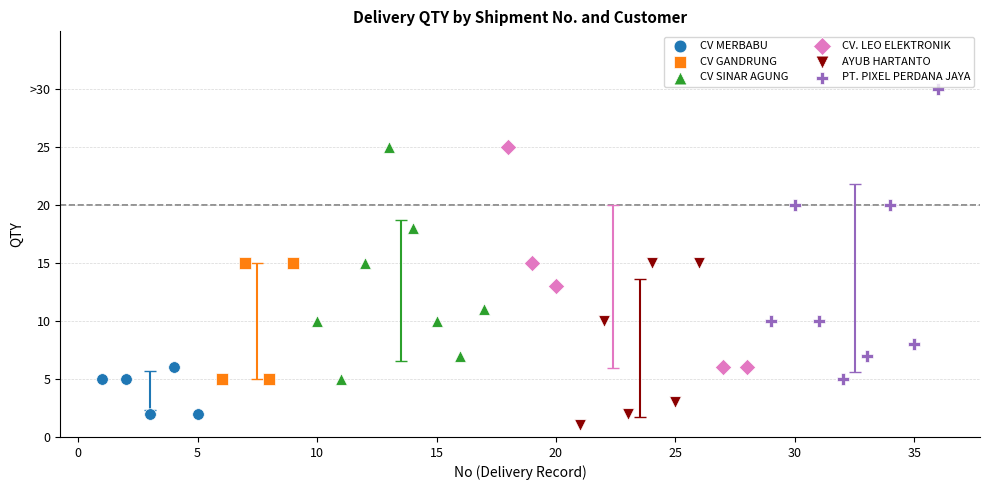

Which series reaches the minimum Y coordinate?

AYUB HARTANTO